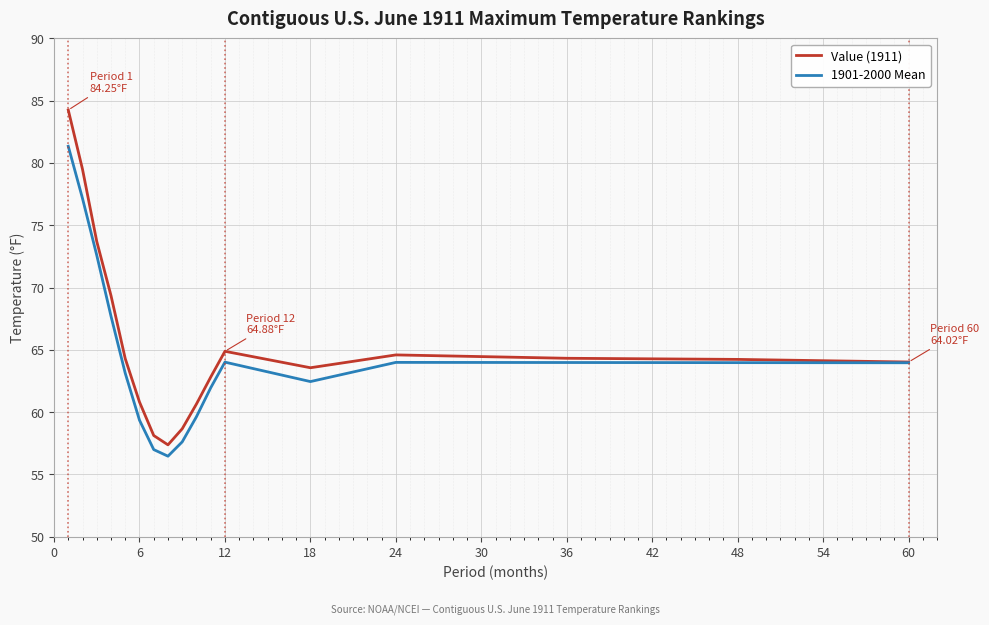

List the series in order of their peak value, lowest first.

1901-2000 Mean, Value (1911)